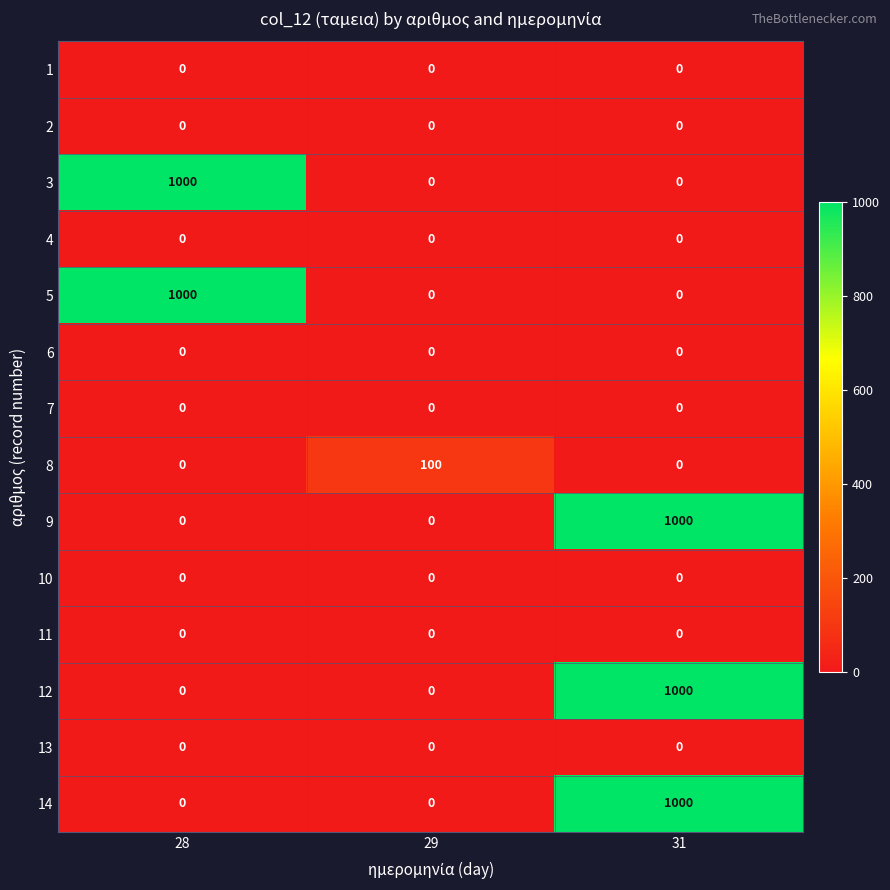

True or false: 9 has a value of 0 at 29.

True